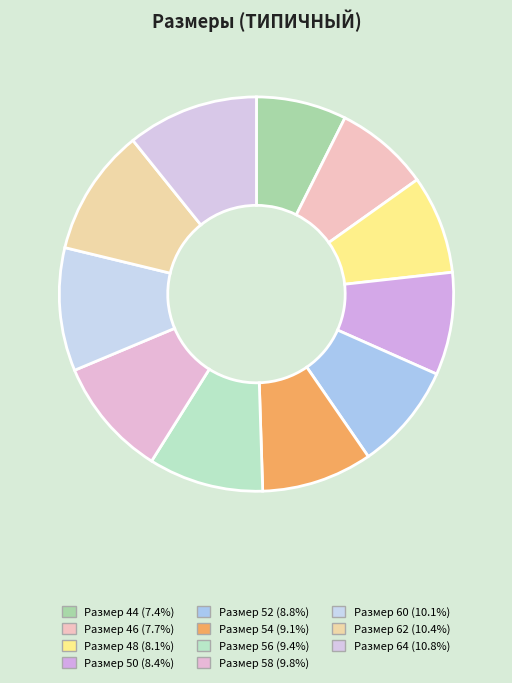

To the nearest percent, what is the difference between the largest and smallest slice percentages?

3%